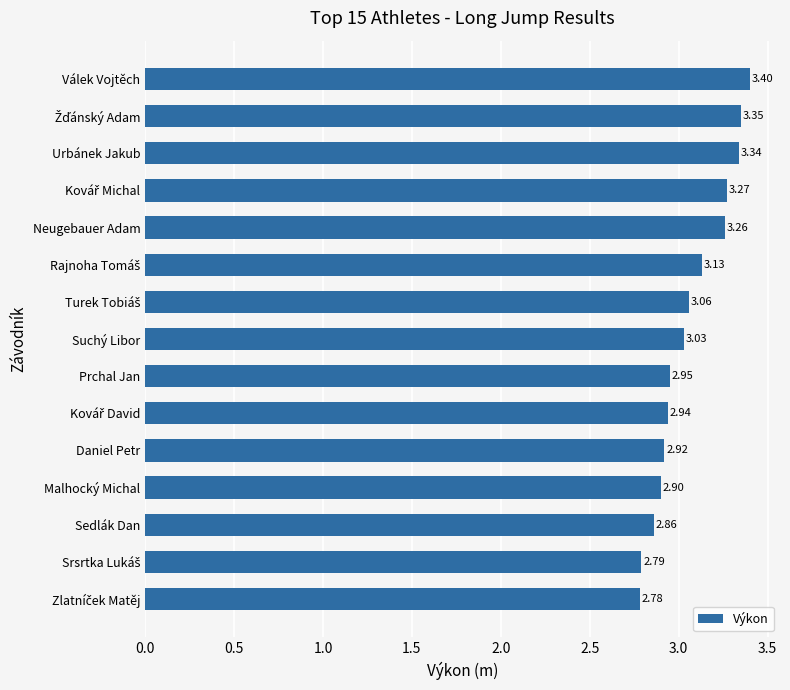

Which category has the highest value across all series?

Válek Vojtěch